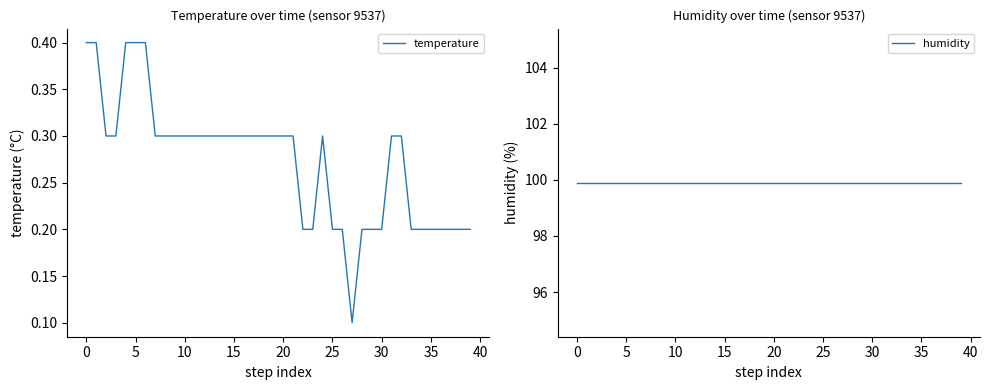

Is it true that temperature equals 0.3 at 14?

True